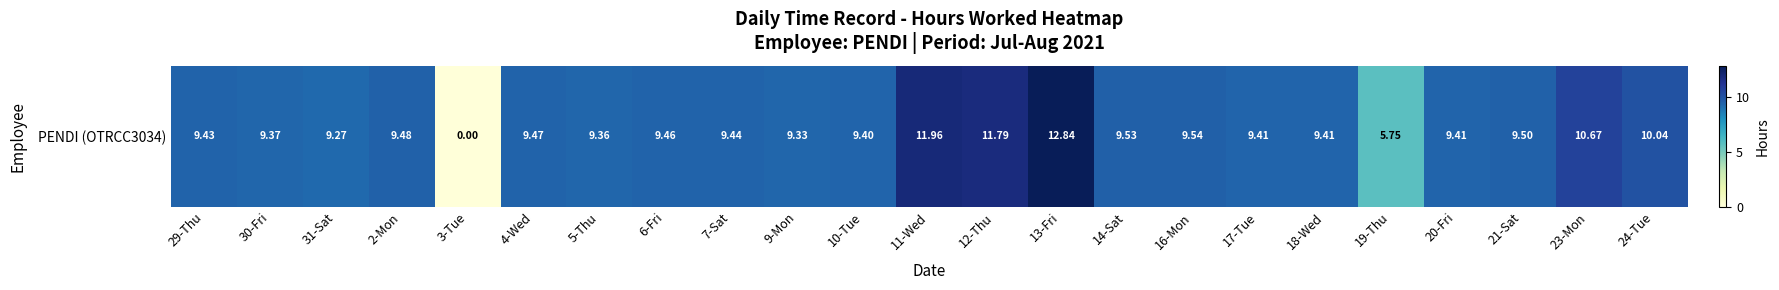

List the labels in order of value, smallest first.

3-Tue, 19-Thu, 31-Sat, 9-Mon, 5-Thu, 30-Fri, 10-Tue, 17-Tue, 18-Wed, 20-Fri, 29-Thu, 7-Sat, 6-Fri, 4-Wed, 2-Mon, 21-Sat, 14-Sat, 16-Mon, 24-Tue, 23-Mon, 12-Thu, 11-Wed, 13-Fri